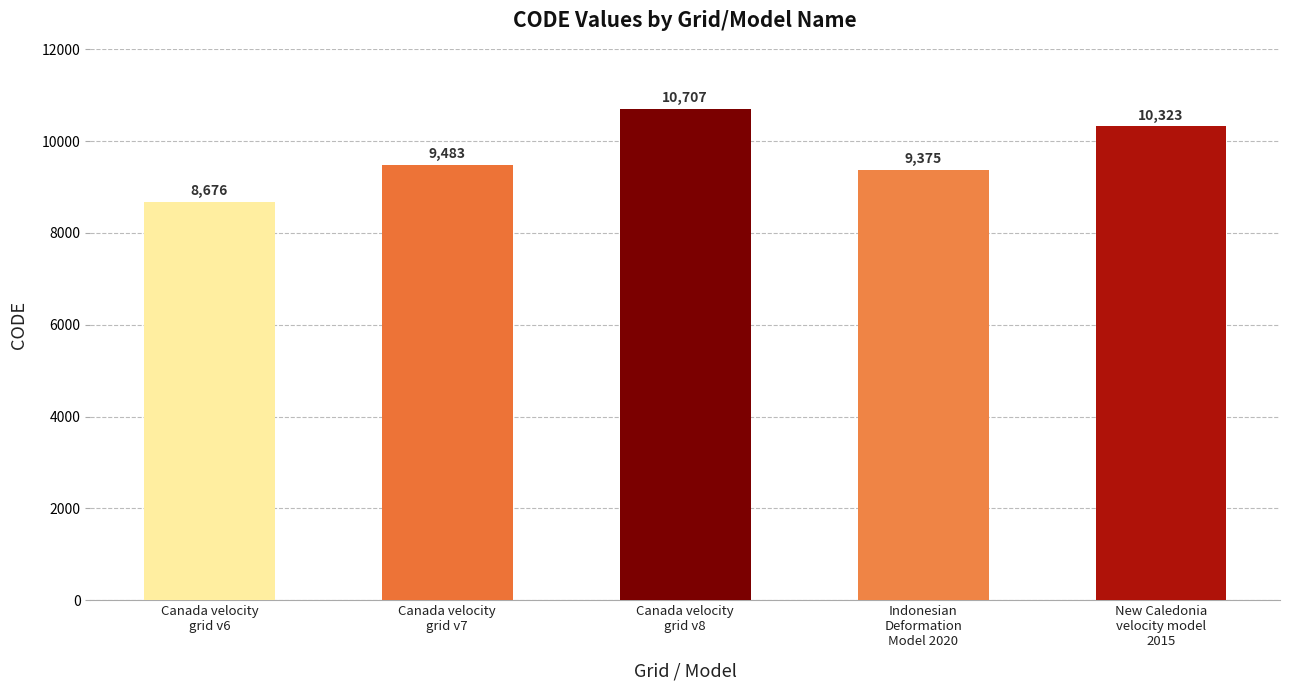

What is the difference between the maximum and minimum values?

2031